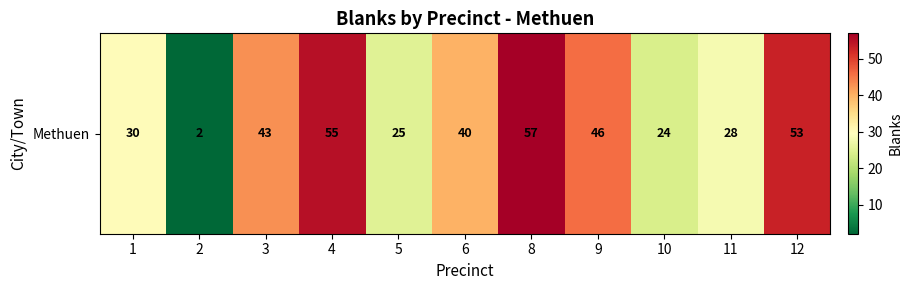

Count the number of data series in this chart.

1